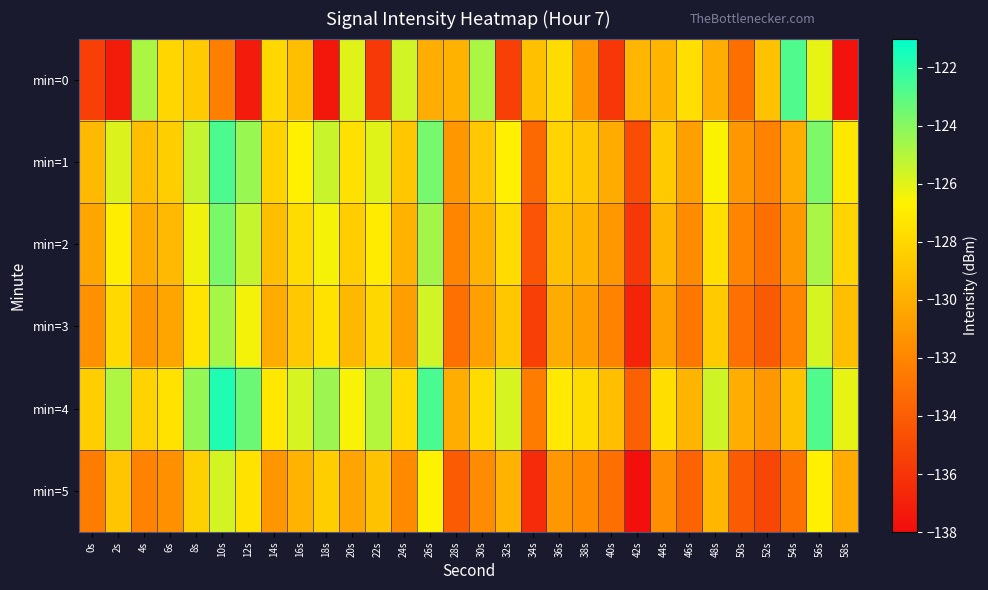

Reading left to right, list all the values displayed in this chart.

min=0: 0s=-135.4	2s=-137.2	4s=-124.8	6s=-128.1	8s=-128.6	10s=-132.3	12s=-137.3	14s=-127.9	16s=-129.2	18s=-137.5	20s=-126.0	22s=-135.8	24s=-125.6	26s=-130.1	28s=-129.7	30s=-124.8	32s=-135.4	34s=-129.1	36s=-127.7	38s=-131.1	40s=-135.8	42s=-129.6	44s=-129.7	46s=-127.6	48s=-130.1	50s=-133.1	52s=-129.0	54s=-122.8	56s=-126.1	58s=-137.6
min=1: 0s=-129.5	2s=-125.9	4s=-129.2	6s=-128.5	8s=-125.4	10s=-122.7	12s=-124.4	14s=-128.2	16s=-126.8	18s=-125.5	20s=-127.5	22s=-126.0	24s=-128.8	26s=-123.6	28s=-131.1	30s=-128.7	32s=-126.8	34s=-133.4	36s=-128.1	38s=-128.7	40s=-130.1	42s=-134.8	44s=-128.6	46s=-130.7	48s=-126.6	50s=-131.1	52s=-132.1	54s=-130.0	56s=-123.8	58s=-127.1
min=2: 0s=-130.5	2s=-126.9	4s=-130.2	6s=-129.5	8s=-126.4	10s=-123.7	12s=-125.4	14s=-129.2	16s=-127.8	18s=-126.5	20s=-128.5	22s=-127.0	24s=-129.8	26s=-124.6	28s=-132.1	30s=-129.7	32s=-127.8	34s=-134.4	36s=-129.1	38s=-129.7	40s=-131.1	42s=-135.8	44s=-129.6	46s=-131.7	48s=-127.6	50s=-132.1	52s=-133.1	54s=-131.0	56s=-124.8	58s=-128.1
min=3: 0s=-131.5	2s=-127.9	4s=-131.2	6s=-130.5	8s=-127.4	10s=-124.7	12s=-126.4	14s=-130.2	16s=-128.8	18s=-127.5	20s=-129.5	22s=-128.0	24s=-130.8	26s=-125.6	28s=-133.1	30s=-130.7	32s=-128.8	34s=-135.4	36s=-130.1	38s=-130.7	40s=-132.1	42s=-136.8	44s=-130.6	46s=-132.7	48s=-128.6	50s=-133.1	52s=-134.1	54s=-132.0	56s=-125.8	58s=-129.1
min=4: 0s=-128.5	2s=-124.9	4s=-128.2	6s=-127.5	8s=-124.4	10s=-121.7	12s=-123.4	14s=-127.2	16s=-125.8	18s=-124.5	20s=-126.5	22s=-125.0	24s=-127.8	26s=-122.6	28s=-130.1	30s=-127.7	32s=-125.8	34s=-132.4	36s=-127.1	38s=-127.7	40s=-129.1	42s=-133.8	44s=-127.6	46s=-129.7	48s=-125.6	50s=-130.1	52s=-131.1	54s=-129.0	56s=-122.8	58s=-126.1
min=5: 0s=-132.5	2s=-128.9	4s=-132.2	6s=-131.5	8s=-128.4	10s=-125.7	12s=-127.4	14s=-131.2	16s=-129.8	18s=-128.5	20s=-130.5	22s=-129.0	24s=-131.8	26s=-126.6	28s=-134.1	30s=-131.7	32s=-129.8	34s=-136.4	36s=-131.1	38s=-131.7	40s=-133.1	42s=-137.8	44s=-131.6	46s=-133.7	48s=-129.6	50s=-134.1	52s=-135.1	54s=-133.0	56s=-126.8	58s=-130.1